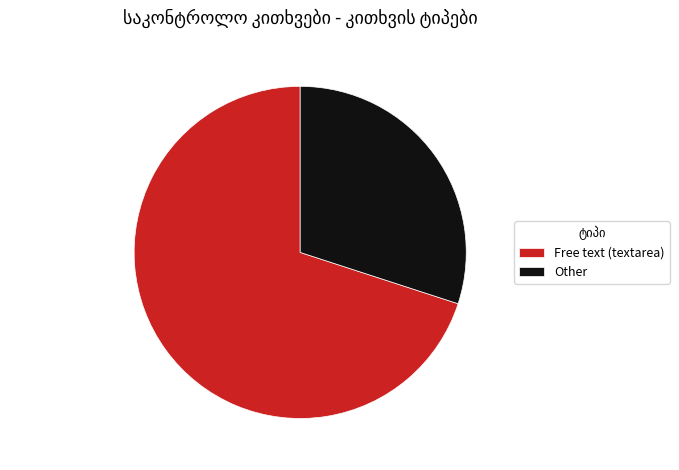

Approximately how many times larger is the value at Free text (textarea) compared to Other?

2.3